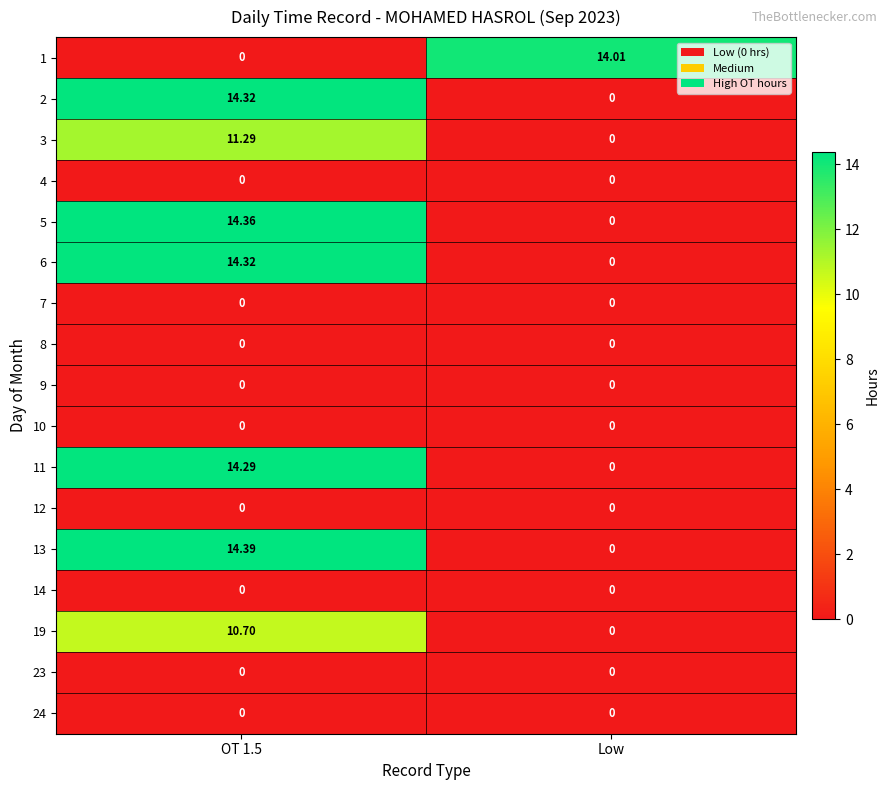

Where is 11 nearest to the value 7?

Low